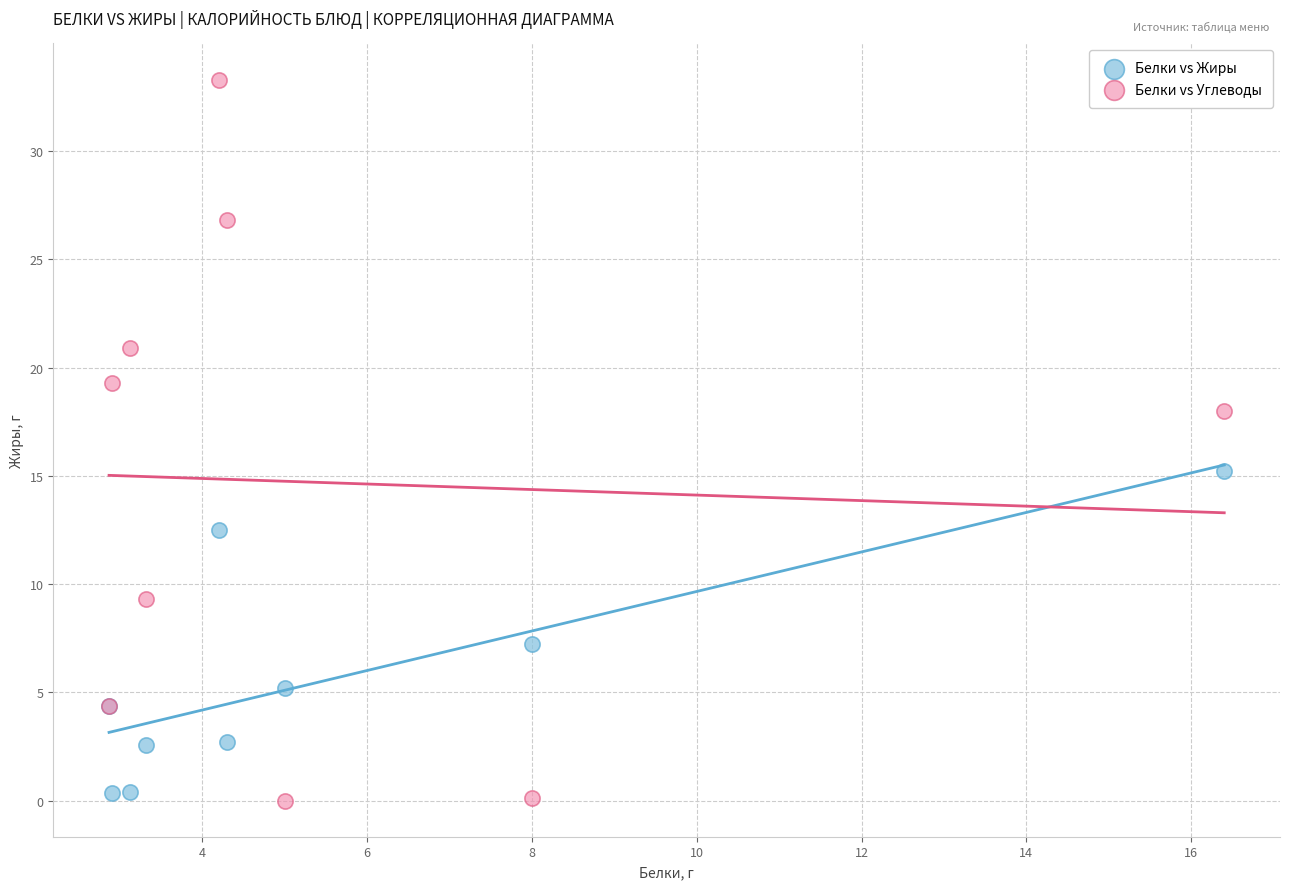

Which series reaches the maximum Y coordinate?

Белки vs Углеводы